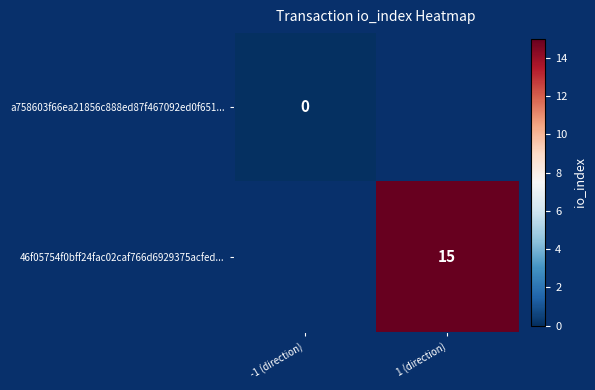

Which category has the lowest value across all series?

-1 (direction)